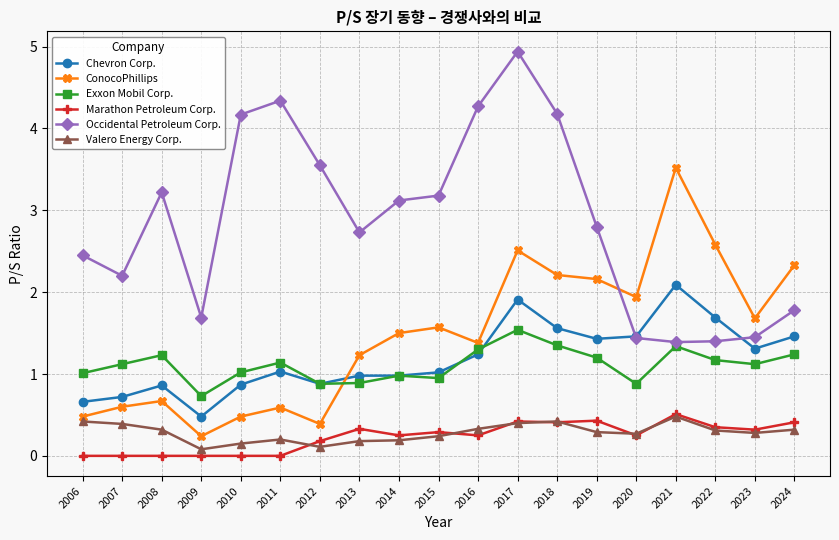

True or false: Chevron Corp. has a value of 1.0 at 2014.

True